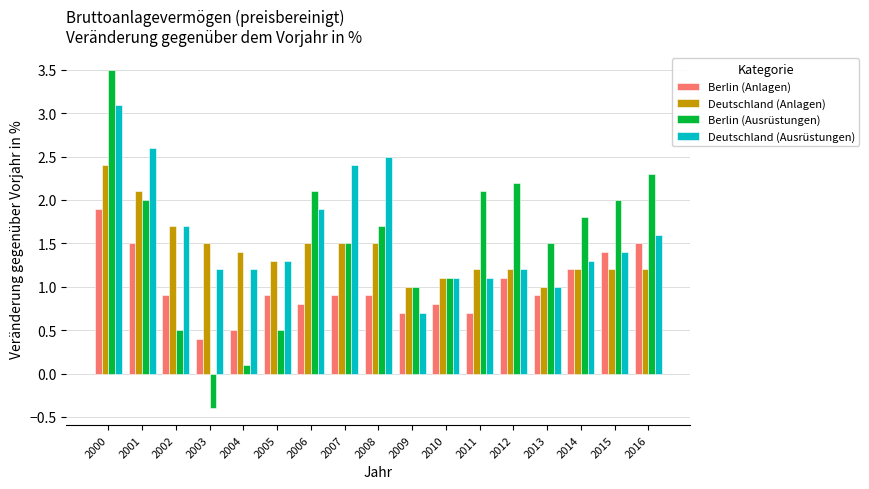

What are all the series names shown in the legend?

Berlin (Anlagen), Deutschland (Anlagen), Berlin (Ausrüstungen), Deutschland (Ausrüstungen)